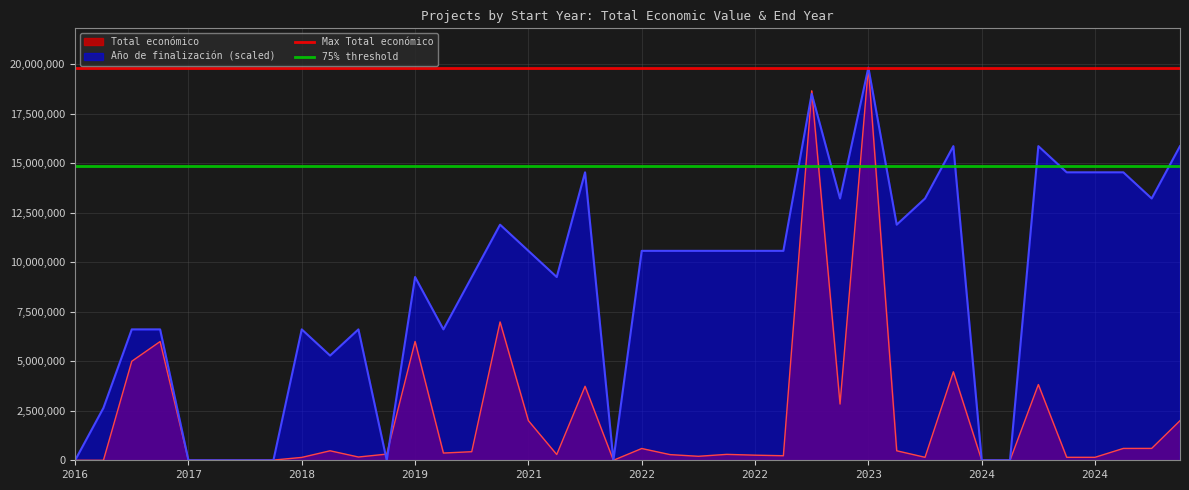

Rank the series by their average value, from highest to lowest.

Max Total económico, 75% threshold